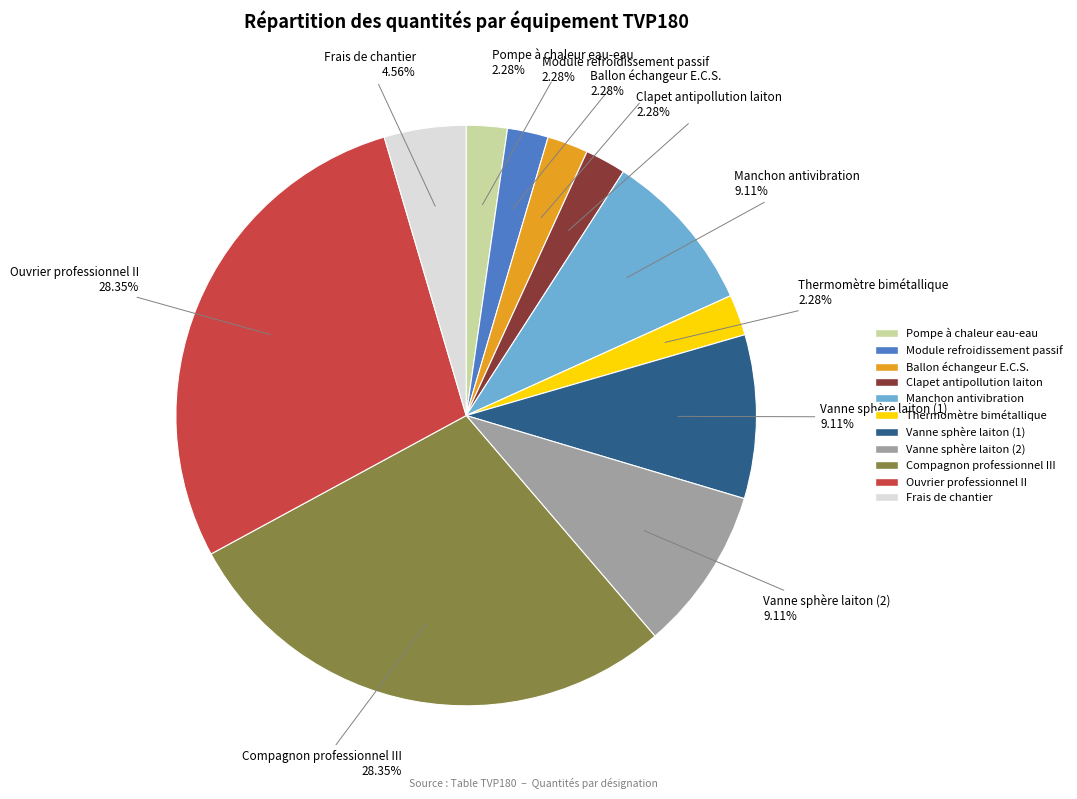

Do Vanne sphère laiton (1) and Pompe à chaleur eau-eau together represent more than half of the pie?

No